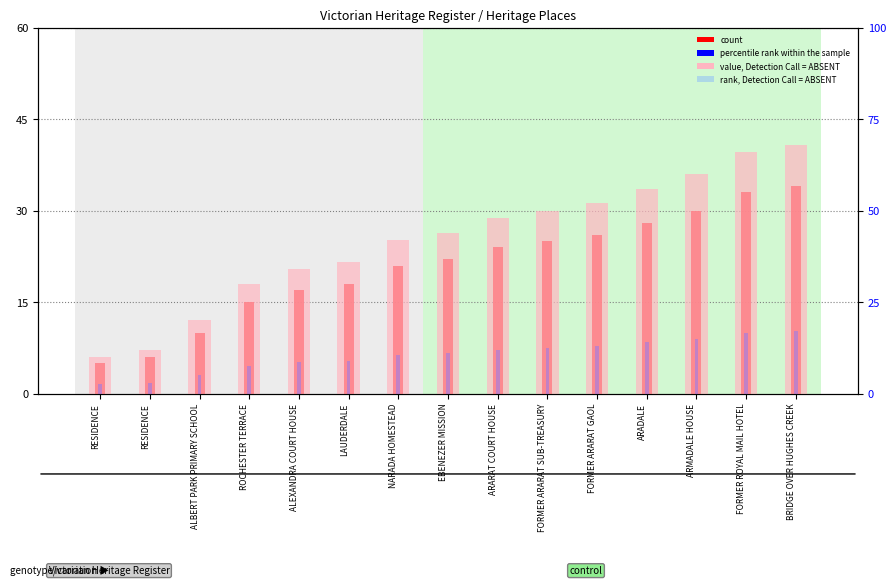

What is the difference between the count values at ARADALE and LAUDERDALE?

10.0